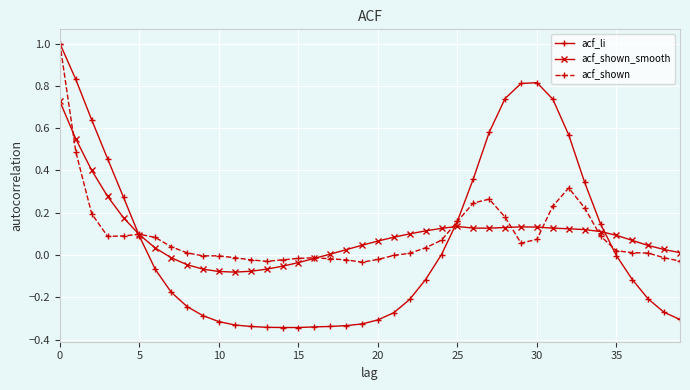

Which series has the widest spread of values?

acf_li